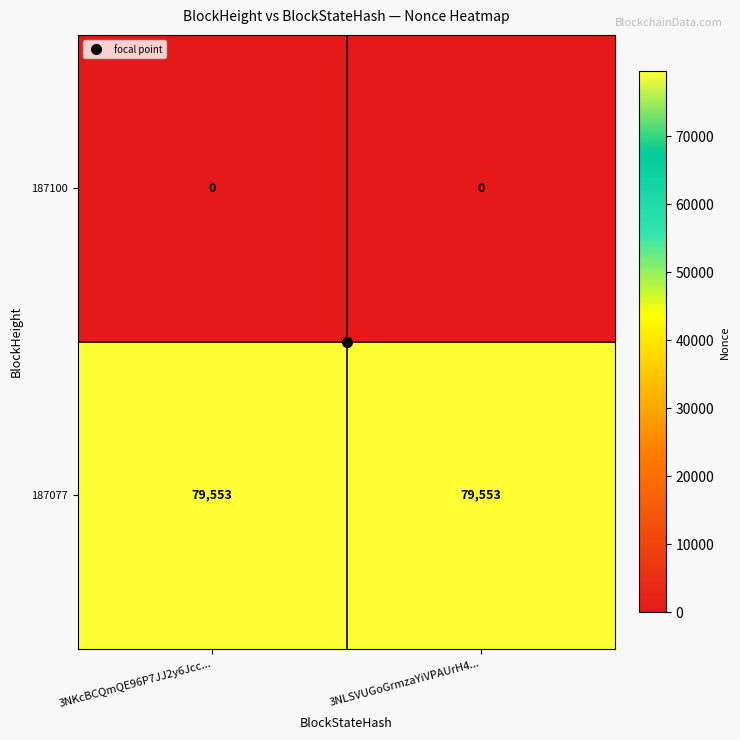

How many categories are shown in the chart?

2